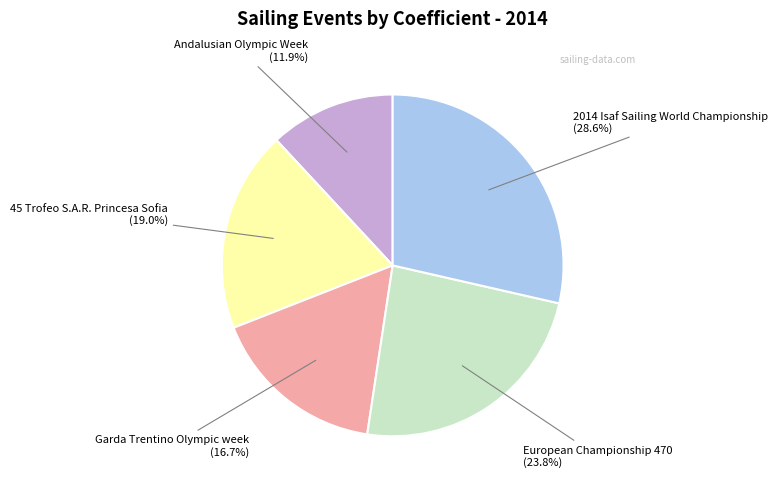

Does any single category account for the majority?

No